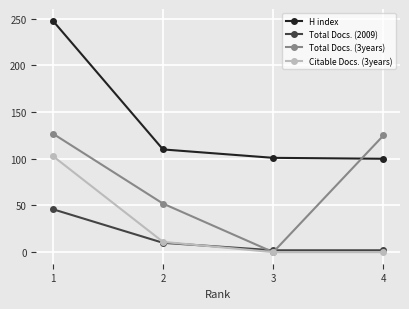

How many series are shown in this chart?

4